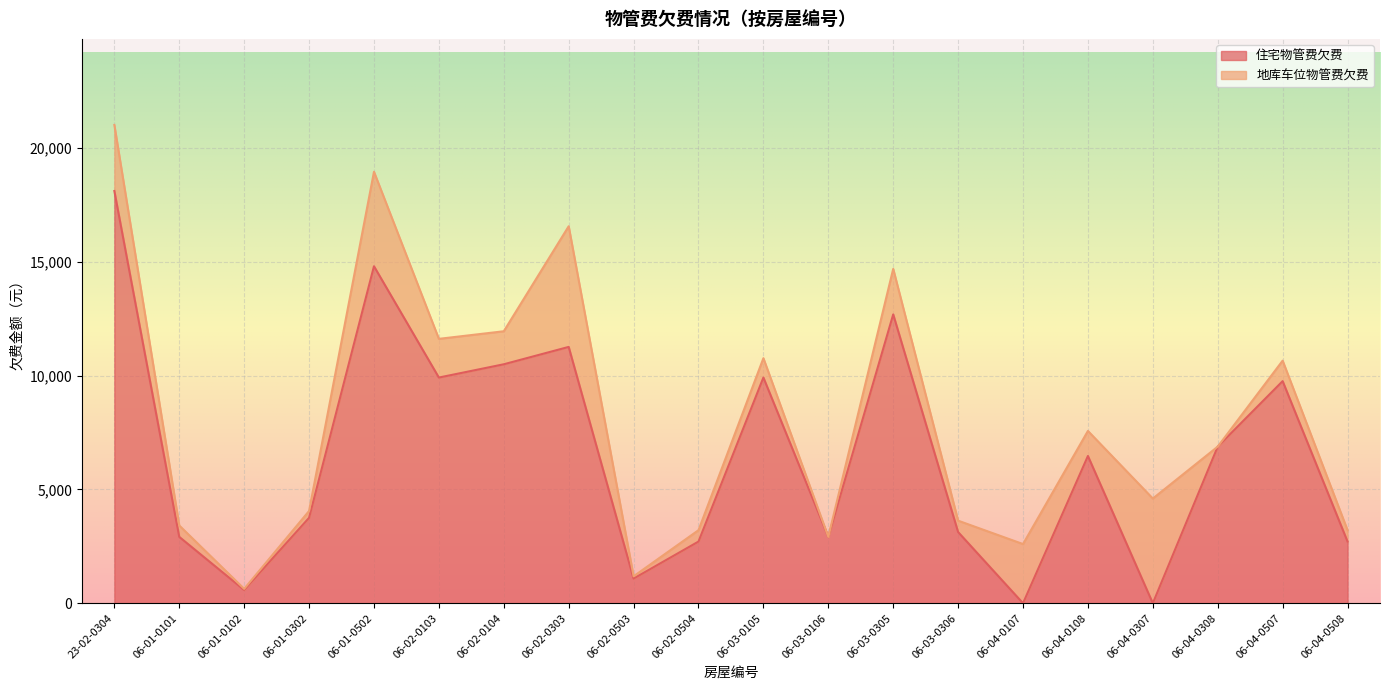

How many points are higher than both their immediate neighbors (excluding endpoints)?

6